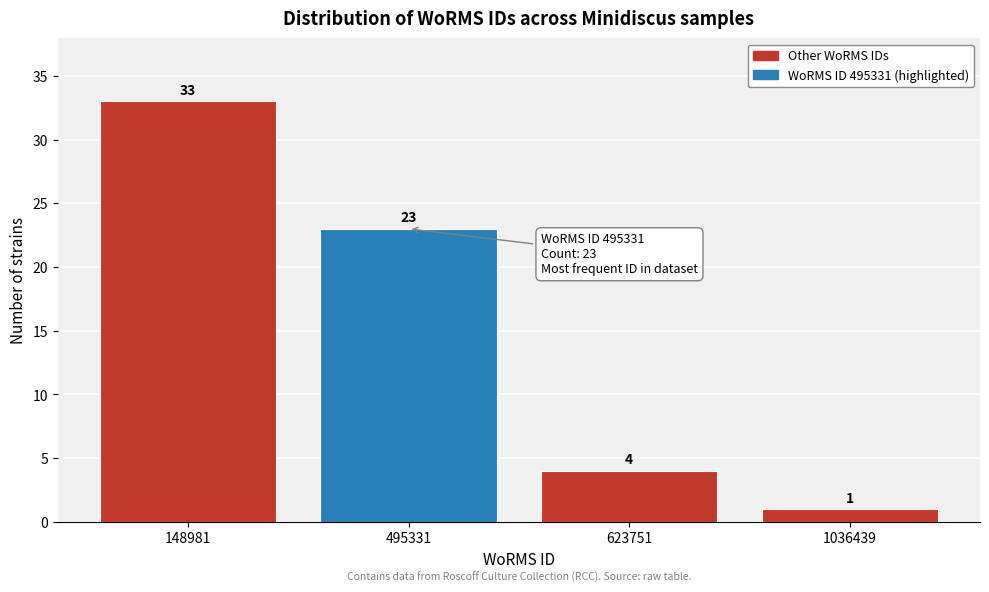

Reading left to right, list all the values displayed in this chart.

33	23	4	1